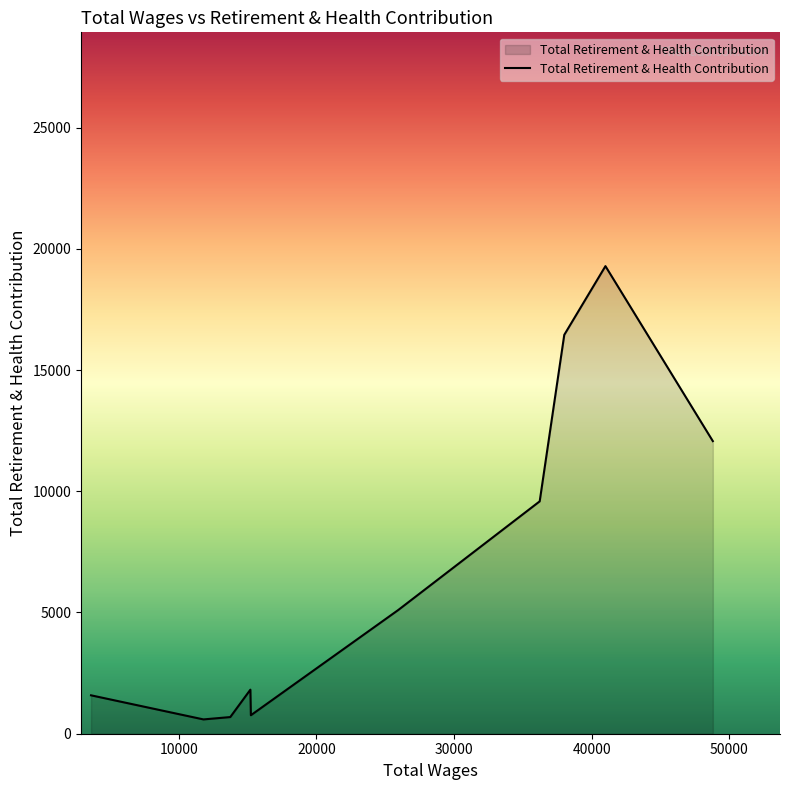

What is the greatest value displayed?

19285